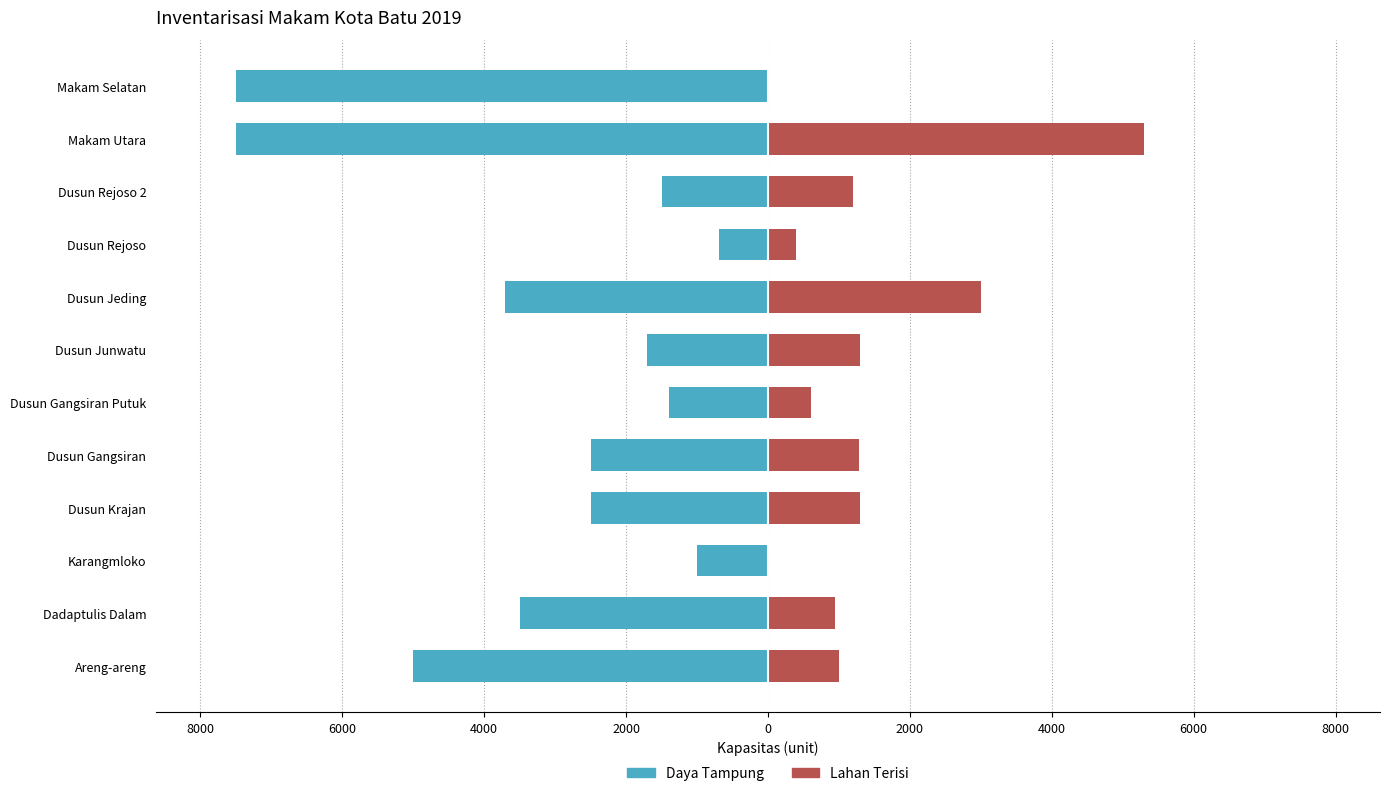

What is the average value of the Daya Tampung series?

-3207